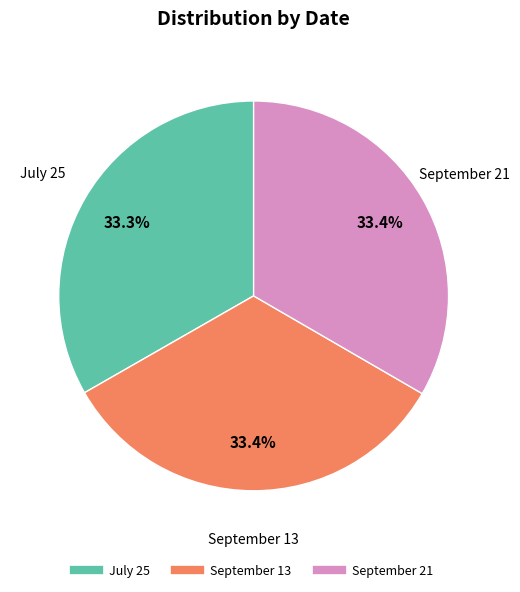

How many segments does this pie chart have?

3